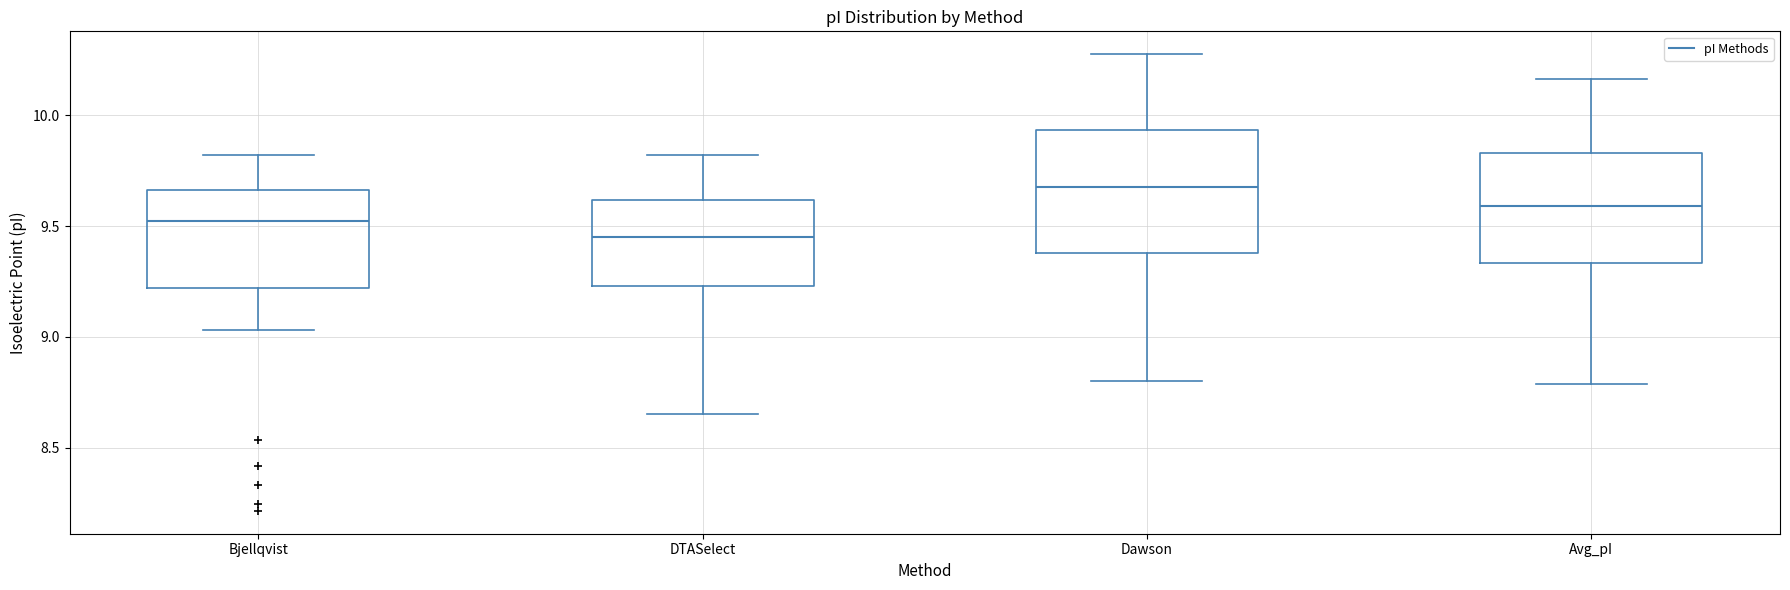

Reading left to right, transcribe this box plot: for each box, give where its median line is, the range the box spans, and where its two whiskers end, as read against the y-axis. The values are not printed on the chart, so give them approximately, as read against the axis.

Bjellqvist: median 9.50, box 9.20 to 9.65, whiskers 9.05 to 9.80
DTASelect: median 9.45, box 9.25 to 9.60, whiskers 8.65 to 9.80
Dawson: median 9.70, box 9.40 to 9.95, whiskers 8.80 to 10.30
Avg_pI: median 9.60, box 9.35 to 9.85, whiskers 8.80 to 10.15